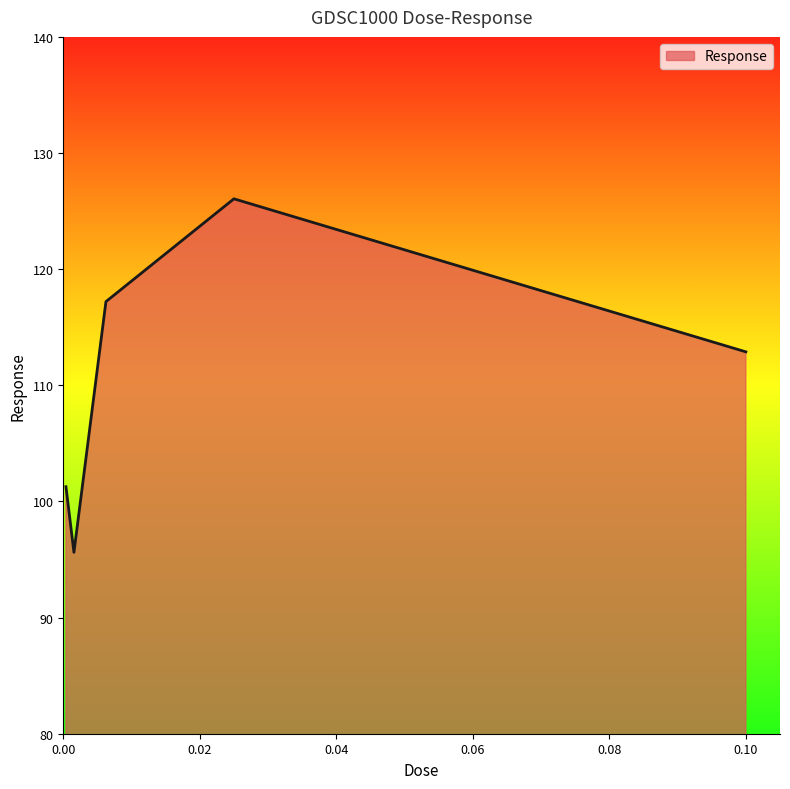

How many interior local peaks (higher than both neighbors) does the data have?

1